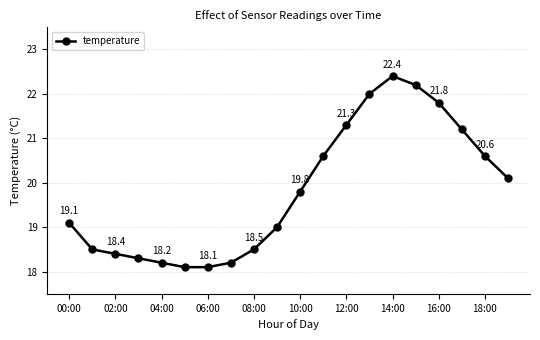

What is the difference between the maximum and minimum values?

4.3